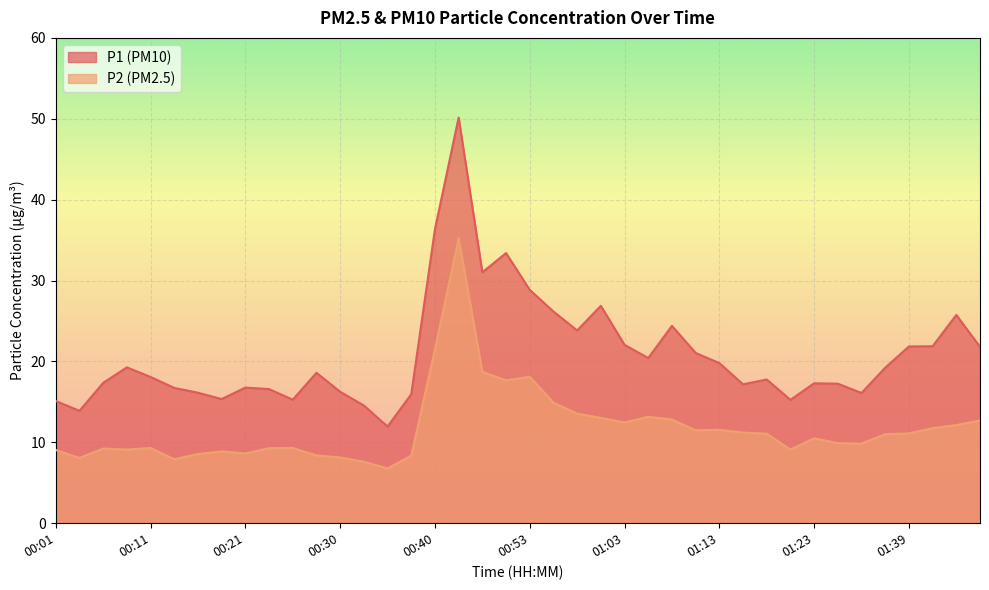

How many values in the P1 series exceed 18?

21